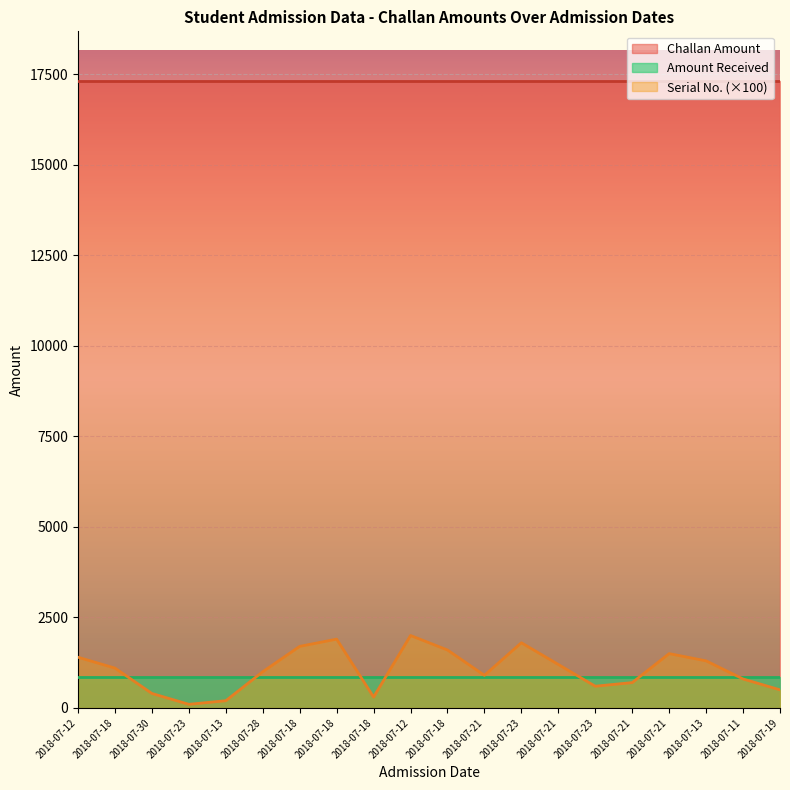

True or false: Serial No. and Challan Amount intersect in this chart.

False